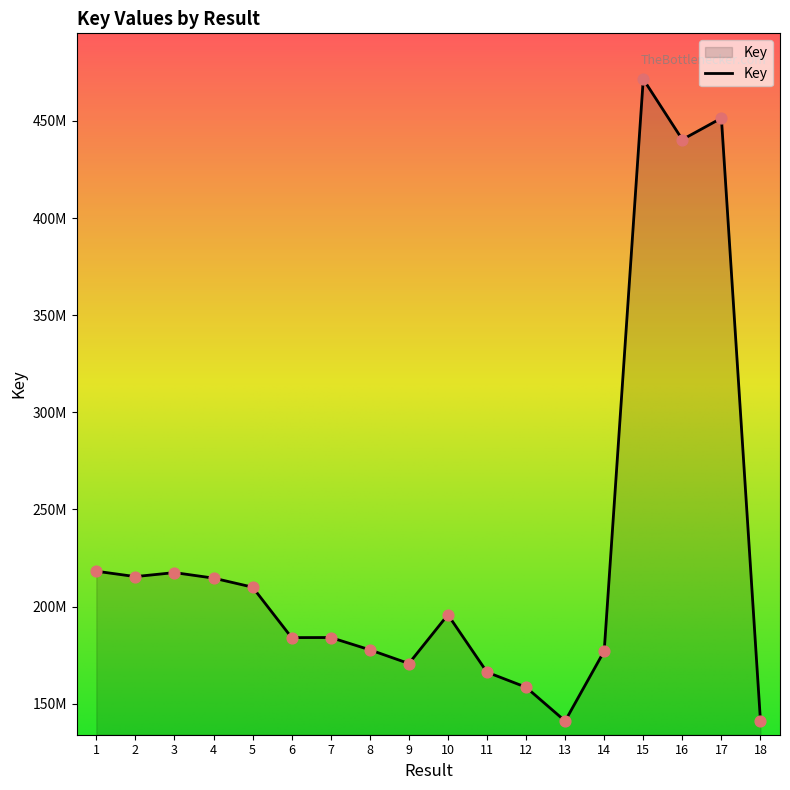

What is the change in value from 11 to 18?

-25154375